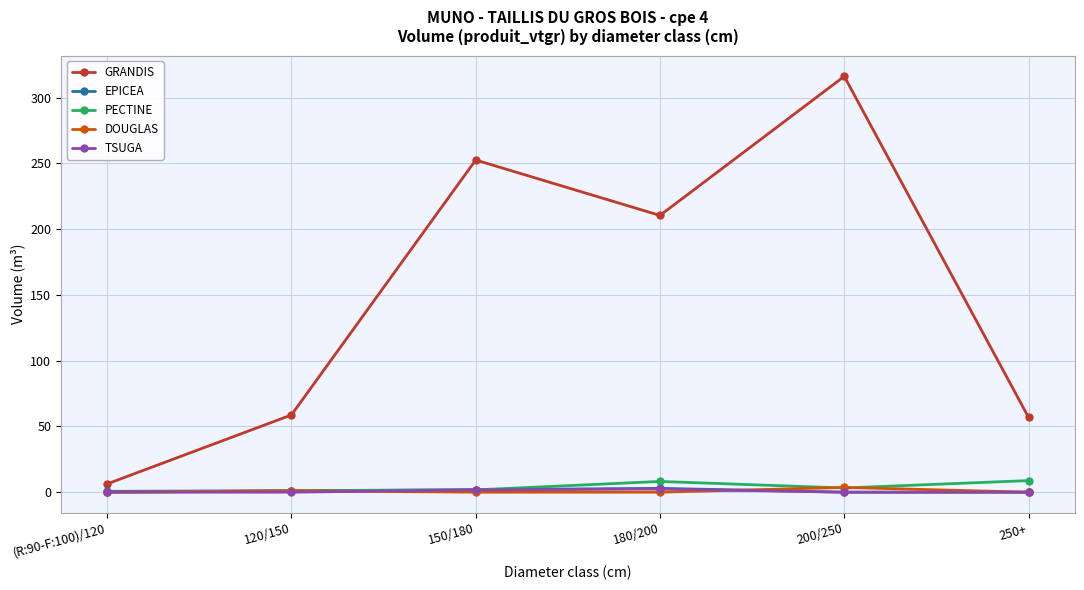

In GRANDIS, how many points are higher than both neighbors (excluding endpoints)?

2